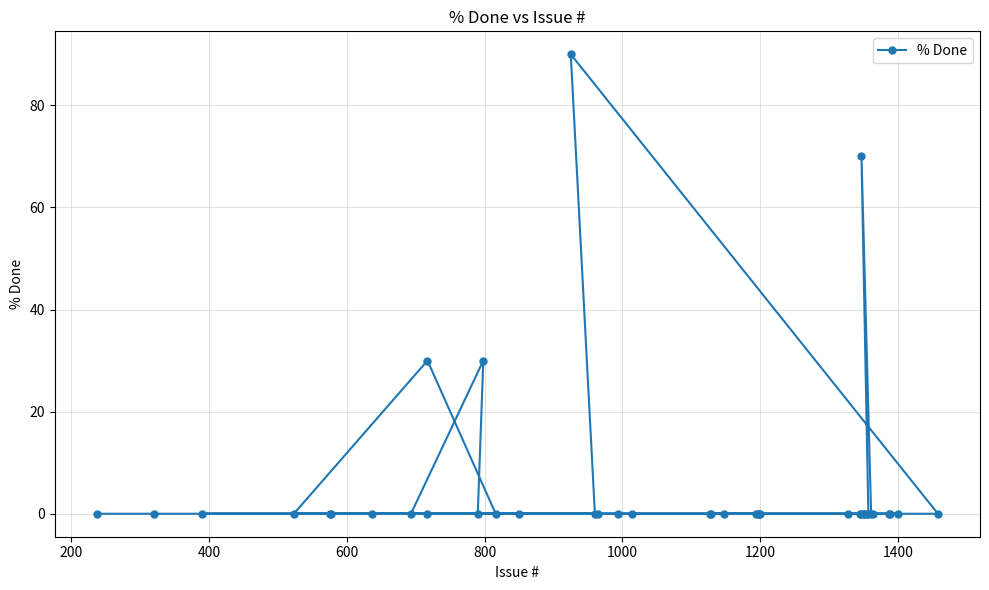

Reading left to right, what are all the values shown in this chart?

0	0	0	0	0	0	0	0	0	30	0	30	0	0	90	0	0	0	0	0	0	0	0	0	0	0	0	0	0	70	0	0	0	0	0	0	0	0	0	0